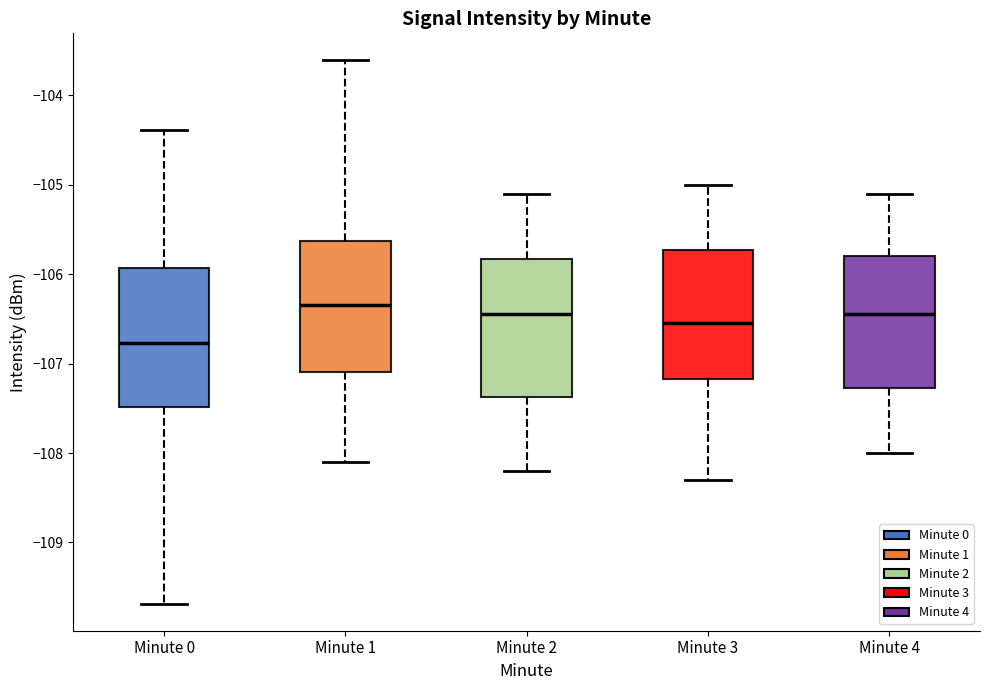

Where is the upper edge of the box for Minute 0 on the y-axis? The values are not printed on the chart, so give them approximately, as read against the axis.

-105.9